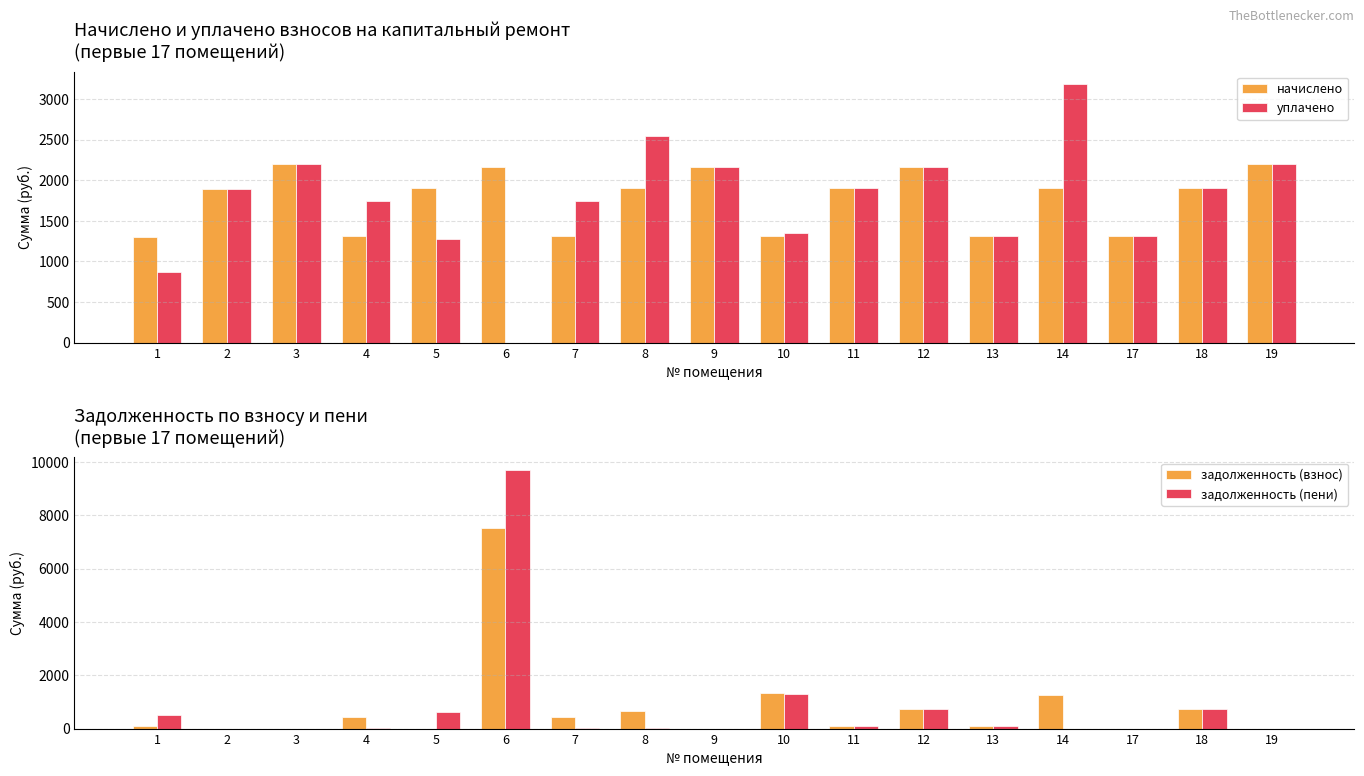

Rank the series by their maximum value, from lowest to highest.

начислено, уплачено, задолженность (взнос), задолженность (пени)